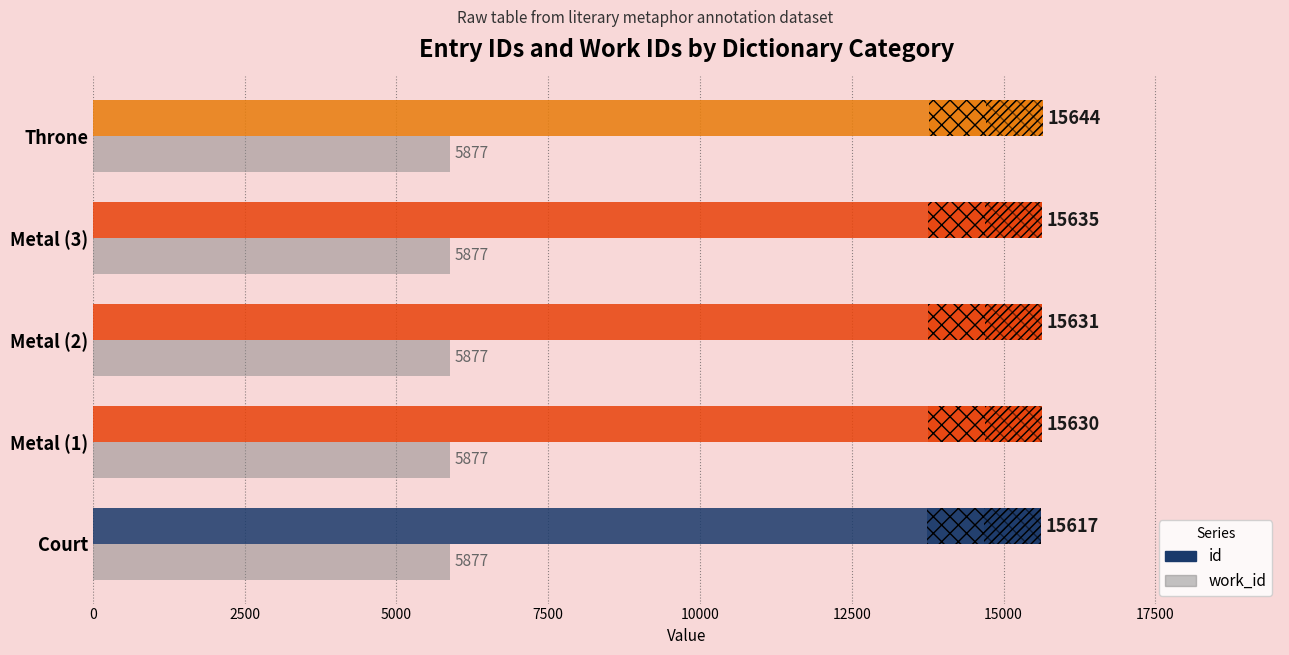

What are all the series names shown in the legend?

work_id, id